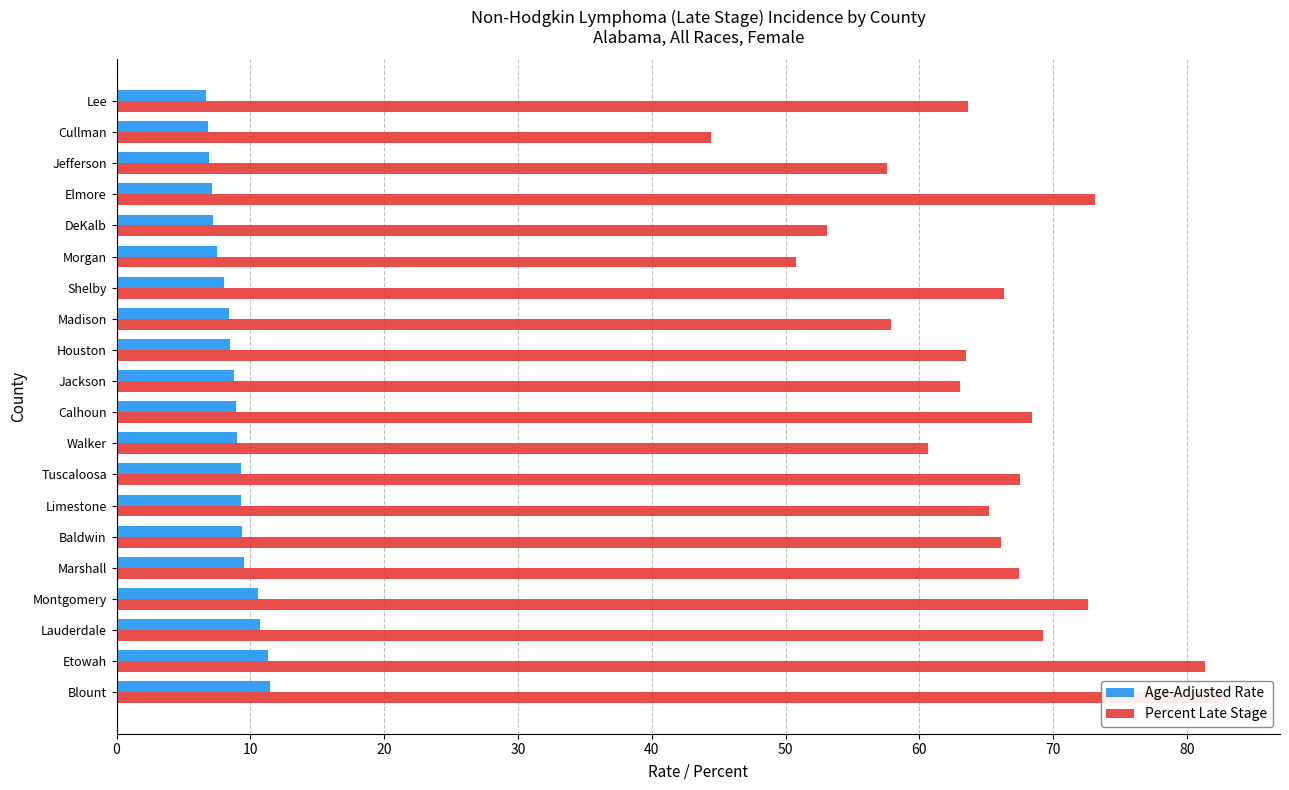

Reading right to left, list all the values displayed in this chart.

Age-Adjusted Rate: 6.7	6.8	6.9	7.1	7.2	7.5	8.0	8.4	8.5	8.8	8.9	9.0	9.3	9.3	9.4	9.5	10.6	10.7	11.3	11.5
Percent Late Stage: 63.6	44.4	57.6	73.1	53.1	50.8	66.3	57.9	63.5	63.0	68.4	60.6	67.5	65.2	66.1	67.4	72.6	69.2	81.3	82.8